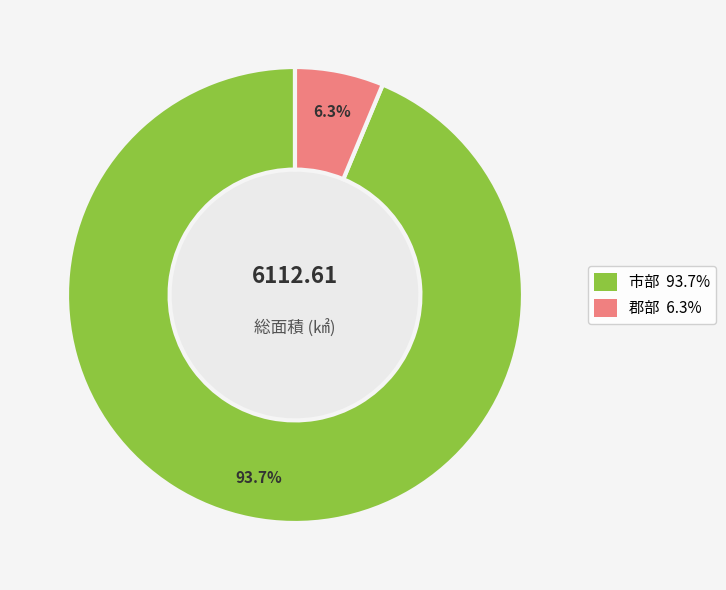

Is there any slice that represents more than half of the pie?

Yes